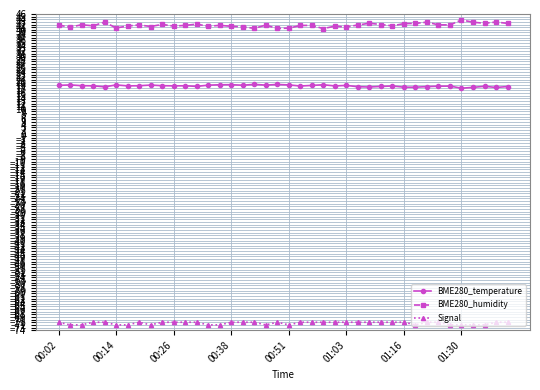

What is the smallest value displayed?

-72.0